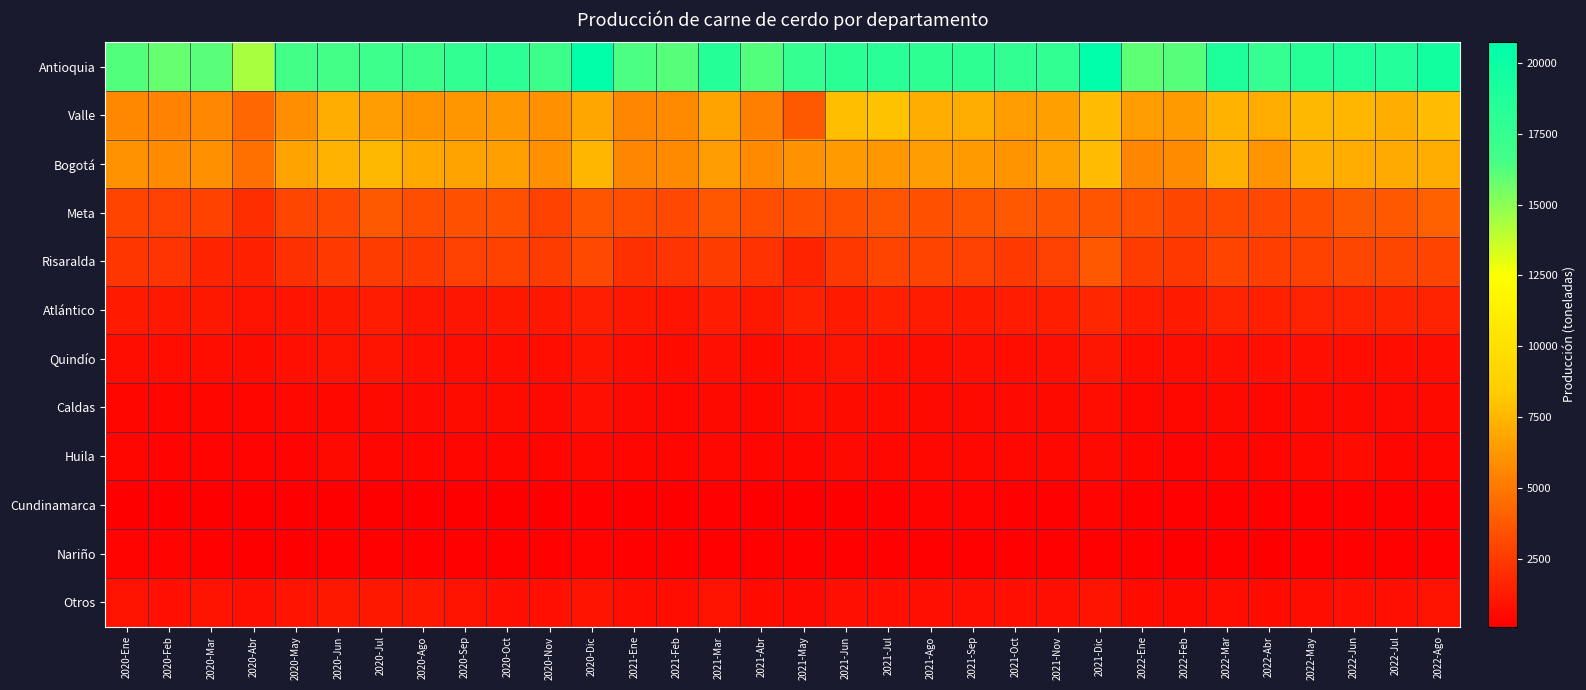

Reading right to left, what are all the values shown in this chart?

Antioquia: 2022-Ago=19582.3	2022-Jul=18650.5	2022-Jun=18768.8	2022-May=18383.4	2022-Abr=17537.8	2022-Mar=19002.8	2022-Feb=16179.5	2022-Ene=15983.2	2021-Dic=20721.7	2021-Nov=17784.7	2021-Oct=17710.4	2021-Sep=17936.0	2021-Ago=17949.6	2021-Jul=18274.3	2021-Jun=18136.7	2021-May=17561.2	2021-Abr=16245.5	2021-Mar=18497.4	2021-Feb=16140.5	2021-Ene=16425.3	2020-Dic=20561.9	2020-Nov=17063.3	2020-Oct=18059.9	2020-Sep=17684.1	2020-Ago=17093.0	2020-Jul=17009.4	2020-Jun=16598.1	2020-May=16644.8	2020-Abr=14384.1	2020-Mar=16080.0	2020-Feb=15892.7	2020-Ene=16263.6
Valle: 2022-Ago=7766.0	2022-Jul=7192.9	2022-Jun=7504.8	2022-May=7578.2	2022-Abr=7071.7	2022-Mar=7372.0	2022-Feb=6393.8	2022-Ene=6439.6	2021-Dic=7730.4	2021-Nov=6633.8	2021-Oct=6439.1	2021-Sep=7122.2	2021-Ago=7083.8	2021-Jul=8002.5	2021-Jun=7821.3	2021-May=3796.6	2021-Abr=5338.7	2021-Mar=6753.3	2021-Feb=5682.5	2021-Ene=5563.2	2020-Dic=6845.7	2020-Nov=5916.3	2020-Oct=6268.5	2020-Sep=6172.0	2020-Ago=6144.8	2020-Jul=6470.6	2020-Jun=7076.4	2020-May=5844.7	2020-Abr=4309.0	2020-Mar=5654.1	2020-Feb=5506.0	2020-Ene=5628.3
Bogotá: 2022-Ago=7066.1	2022-Jul=7041.8	2022-Jun=7119.3	2022-May=7214.1	2022-Abr=6149.1	2022-Mar=7279.3	2022-Feb=5780.1	2022-Ene=5525.2	2021-Dic=7745.5	2021-Nov=6673.9	2021-Oct=6124.8	2021-Sep=6386.9	2021-Ago=6423.2	2021-Jul=6314.9	2021-Jun=6395.9	2021-May=6062.3	2021-Abr=5716.9	2021-Mar=6410.2	2021-Feb=5683.4	2021-Ene=5583.6	2020-Dic=7518.4	2020-Nov=5980.2	2020-Oct=6559.5	2020-Sep=6728.4	2020-Ago=6909.1	2020-Jul=7530.9	2020-Jun=7338.9	2020-May=6724.1	2020-Abr=4654.4	2020-Mar=5926.8	2020-Feb=5829.3	2020-Ene=6034.6
Meta: 2022-Ago=3995.9	2022-Jul=3693.0	2022-Jun=3789.0	2022-May=3330.3	2022-Abr=3054.9	2022-Mar=3026.0	2022-Feb=2972.4	2022-Ene=3388.8	2021-Dic=3506.6	2021-Nov=3506.0	2021-Oct=3691.5	2021-Sep=3549.2	2021-Ago=3482.9	2021-Jul=3568.9	2021-Jun=3353.8	2021-May=3382.6	2021-Abr=3325.4	2021-Mar=3592.1	2021-Feb=3169.3	2021-Ene=3311.9	2020-Dic=3572.9	2020-Nov=2857.4	2020-Oct=3383.7	2020-Sep=3474.4	2020-Ago=3301.4	2020-Jul=3774.9	2020-Jun=3041.7	2020-May=2966.3	2020-Abr=2040.4	2020-Mar=2825.8	2020-Feb=2766.7	2020-Ene=2883.5
Risaralda: 2022-Ago=2878.6	2022-Jul=2961.7	2022-Jun=2939.1	2022-May=2851.7	2022-Abr=2690.1	2022-Mar=2899.5	2022-Feb=2445.6	2022-Ene=2591.6	2021-Dic=3675.8	2021-Nov=2726.0	2021-Oct=2524.3	2021-Sep=2711.2	2021-Ago=2873.0	2021-Jul=2870.9	2021-Jun=2415.5	2021-May=1589.3	2021-Abr=2147.1	2021-Mar=2581.6	2021-Feb=2275.0	2021-Ene=2101.8	2020-Dic=3094.0	2020-Nov=2605.3	2020-Oct=2780.6	2020-Sep=2705.1	2020-Ago=2535.8	2020-Jul=2610.9	2020-Jun=2494.9	2020-May=2116.8	2020-Abr=1416.8	2020-Mar=1647.4	2020-Feb=2248.9	2020-Ene=2336.1
Atlántico: 2022-Ago=1548.9	2022-Jul=1575.2	2022-Jun=1506.0	2022-May=1494.7	2022-Abr=1440.3	2022-Mar=1510.7	2022-Feb=1229.7	2022-Ene=1249.6	2021-Dic=1729.8	2021-Nov=1376.7	2021-Oct=1253.9	2021-Sep=1231.0	2021-Ago=1322.1	2021-Jul=1427.7	2021-Jun=1222.3	2021-May=1436.0	2021-Abr=1112.5	2021-Mar=1303.8	2021-Feb=1006.1	2021-Ene=1102.8	2020-Dic=1344.1	2020-Nov=1120.4	2020-Oct=1132.2	2020-Sep=1058.2	2020-Ago=1083.2	2020-Jul=1266.5	2020-Jun=1119.8	2020-May=958.8	2020-Abr=854.7	2020-Mar=1142.7	2020-Feb=1119.2	2020-Ene=1231.6
Quindío: 2022-Ago=750.0	2022-Jul=701.7	2022-Jun=728.6	2022-May=786.4	2022-Abr=767.1	2022-Mar=820.4	2022-Feb=701.0	2022-Ene=756.8	2021-Dic=1031.3	2021-Nov=797.8	2021-Oct=749.6	2021-Sep=765.9	2021-Ago=752.6	2021-Jul=769.0	2021-Jun=849.1	2021-May=842.5	2021-Abr=631.6	2021-Mar=789.7	2021-Feb=647.7	2021-Ene=694.7	2020-Dic=939.4	2020-Nov=735.2	2020-Oct=758.7	2020-Sep=693.8	2020-Ago=829.9	2020-Jul=945.9	2020-Jun=865.5	2020-May=799.3	2020-Abr=665.4	2020-Mar=693.5	2020-Feb=686.0	2020-Ene=710.2
Caldas: 2022-Ago=565.0	2022-Jul=568.9	2022-Jun=551.8	2022-May=562.5	2022-Abr=481.6	2022-Mar=526.4	2022-Feb=456.8	2022-Ene=466.7	2021-Dic=698.9	2021-Nov=535.0	2021-Oct=527.3	2021-Sep=525.9	2021-Ago=564.2	2021-Jul=613.9	2021-Jun=638.0	2021-May=733.3	2021-Abr=504.1	2021-Mar=557.3	2021-Feb=491.9	2021-Ene=569.3	2020-Dic=768.5	2020-Nov=564.8	2020-Oct=613.3	2020-Sep=664.9	2020-Ago=530.1	2020-Jul=552.0	2020-Jun=490.7	2020-May=503.7	2020-Abr=383.8	2020-Mar=433.1	2020-Feb=401.9	2020-Ene=421.0
Huila: 2022-Ago=443.2	2022-Jul=404.2	2022-Jun=629.2	2022-May=480.6	2022-Abr=401.6	2022-Mar=429.9	2022-Feb=325.1	2022-Ene=374.3	2021-Dic=558.5	2021-Nov=470.5	2021-Oct=488.3	2021-Sep=494.7	2021-Ago=488.2	2021-Jul=509.9	2021-Jun=562.5	2021-May=423.4	2021-Abr=410.7	2021-Mar=463.3	2021-Feb=395.4	2021-Ene=384.0	2020-Dic=488.2	2020-Nov=385.2	2020-Oct=425.1	2020-Sep=402.8	2020-Ago=398.0	2020-Jul=426.2	2020-Jun=578.8	2020-May=336.2	2020-Abr=287.8	2020-Mar=339.3	2020-Feb=324.8	2020-Ene=370.2
Cundinamarca: 2022-Ago=266.5	2022-Jul=230.7	2022-Jun=275.7	2022-May=241.7	2022-Abr=233.9	2022-Mar=276.7	2022-Feb=226.1	2022-Ene=211.4	2021-Dic=341.7	2021-Nov=215.8	2021-Oct=207.7	2021-Sep=291.0	2021-Ago=308.6	2021-Jul=265.6	2021-Jun=183.6	2021-May=171.3	2021-Abr=178.8	2021-Mar=227.4	2021-Feb=183.7	2021-Ene=150.7	2020-Dic=238.2	2020-Nov=156.4	2020-Oct=165.4	2020-Sep=179.3	2020-Ago=162.2	2020-Jul=157.8	2020-Jun=183.9	2020-May=152.2	2020-Abr=121.8	2020-Mar=154.1	2020-Feb=171.0	2020-Ene=168.0
Nariño: 2022-Ago=257.6	2022-Jul=236.2	2022-Jun=251.6	2022-May=236.1	2022-Abr=197.4	2022-Mar=226.6	2022-Feb=193.9	2022-Ene=223.5	2021-Dic=279.4	2021-Nov=230.8	2021-Oct=228.5	2021-Sep=221.9	2021-Ago=251.0	2021-Jul=261.5	2021-Jun=272.5	2021-May=231.9	2021-Abr=252.1	2021-Mar=259.1	2021-Feb=222.0	2021-Ene=226.0	2020-Dic=317.5	2020-Nov=252.2	2020-Oct=258.7	2020-Sep=267.3	2020-Ago=272.8	2020-Jul=280.3	2020-Jun=247.8	2020-May=188.0	2020-Abr=179.9	2020-Mar=258.4	2020-Feb=291.6	2020-Ene=328.2
Otros: 2022-Ago=920.3	2022-Jul=767.2	2022-Jun=815.3	2022-May=733.9	2022-Abr=668.4	2022-Mar=694.2	2022-Feb=553.4	2022-Ene=619.8	2021-Dic=992.3	2021-Nov=777.6	2021-Oct=809.5	2021-Sep=783.5	2021-Ago=783.6	2021-Jul=837.0	2021-Jun=787.3	2021-May=589.5	2021-Abr=683.5	2021-Mar=894.3	2021-Feb=687.8	2021-Ene=696.6	2020-Dic=998.1	2020-Nov=792.7	2020-Oct=786.4	2020-Sep=861.8	2020-Ago=1112.5	2020-Jul=1115.3	2020-Jun=1091.8	2020-May=956.9	2020-Abr=821.5	2020-Mar=846.3	2020-Feb=798.4	2020-Ene=861.5